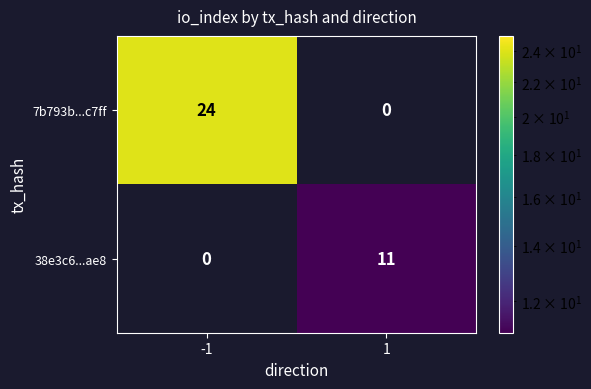

Reading left to right, extract all data points from this chart.

7b793b...c7ff: 24	0
38e3c6...ae8: 0	11